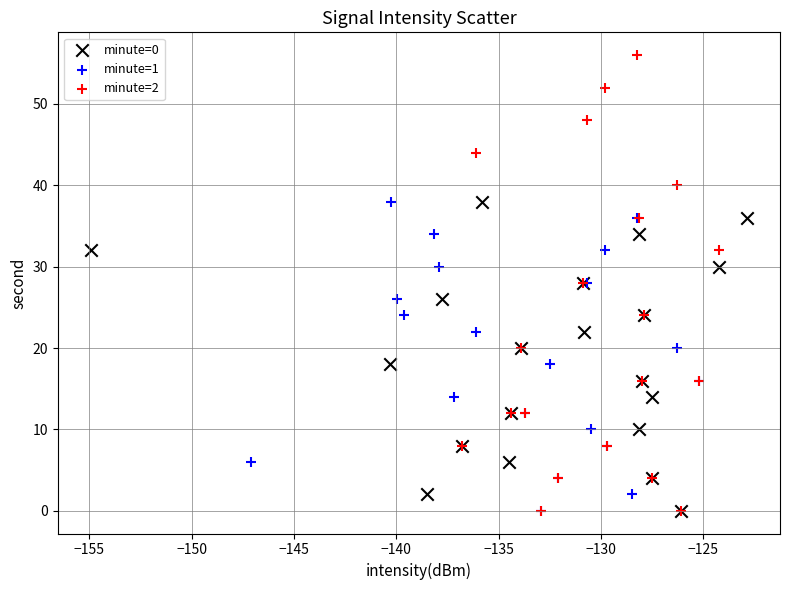

Which series has the widest spread of Y values?

minute=2